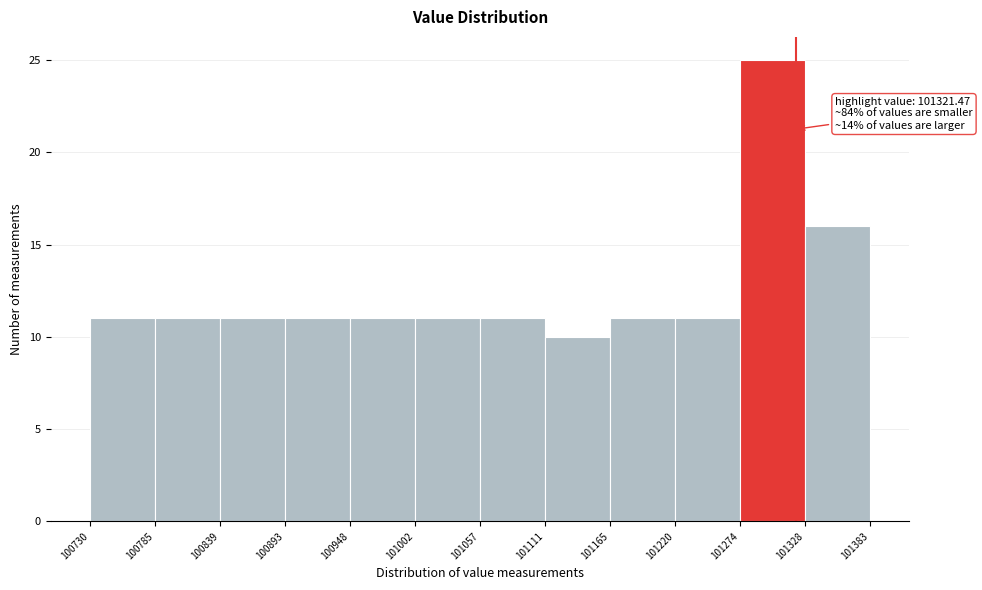

Which range on the x-axis has the tallest bar?

101274 to 101328